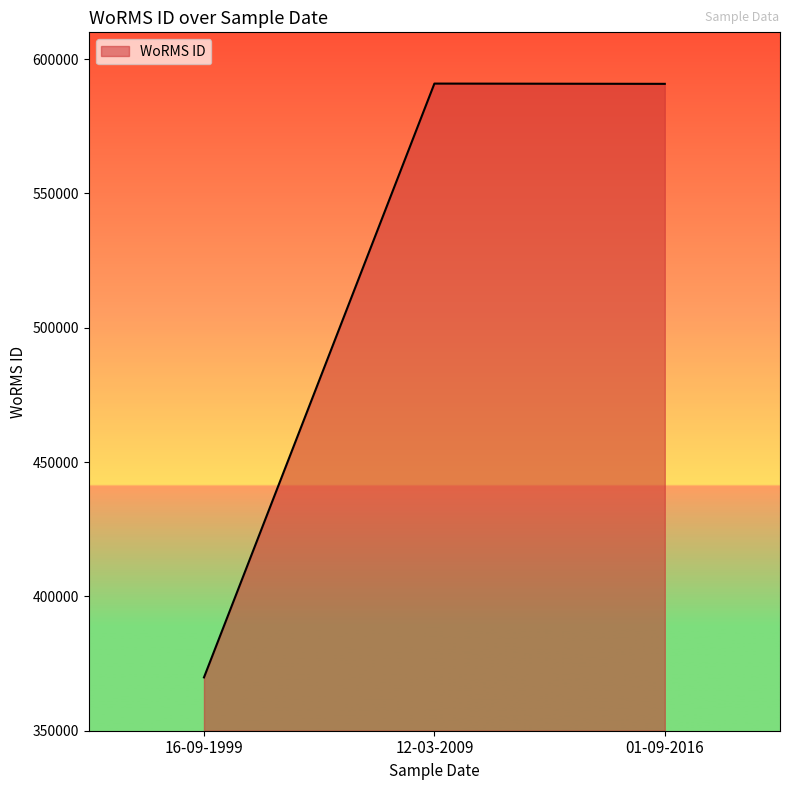

Where does the data first go above 590823?

12-03-2009